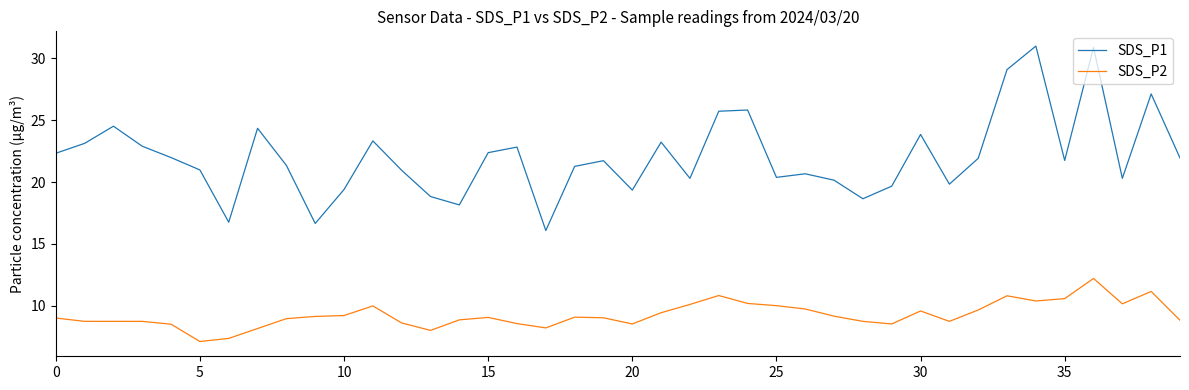

What is the greatest value displayed?

31.0